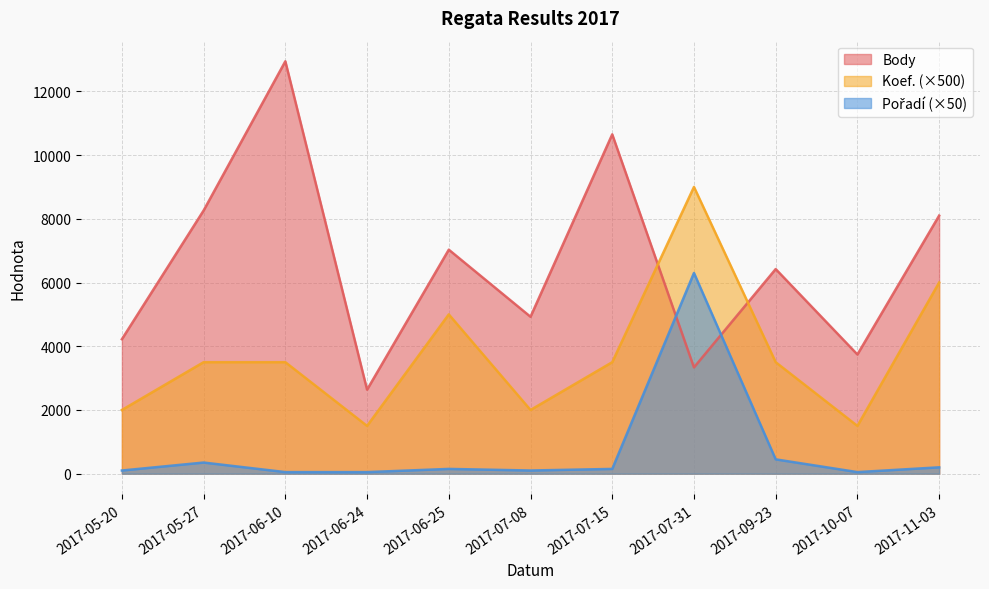

How many data points in Koef. are above 3500?

3